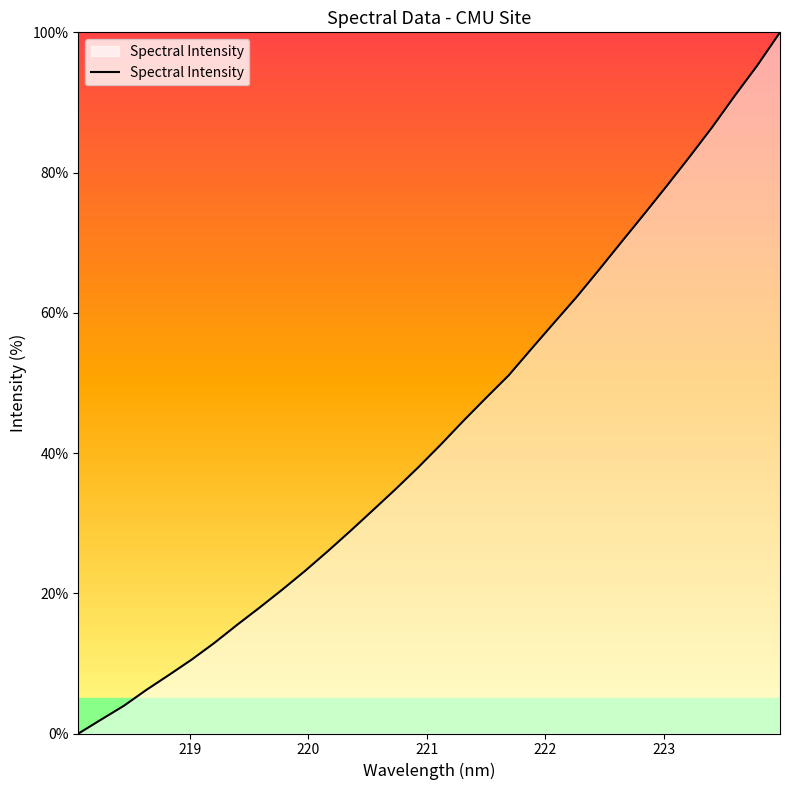

What is the maximum value shown in the chart?

100.0